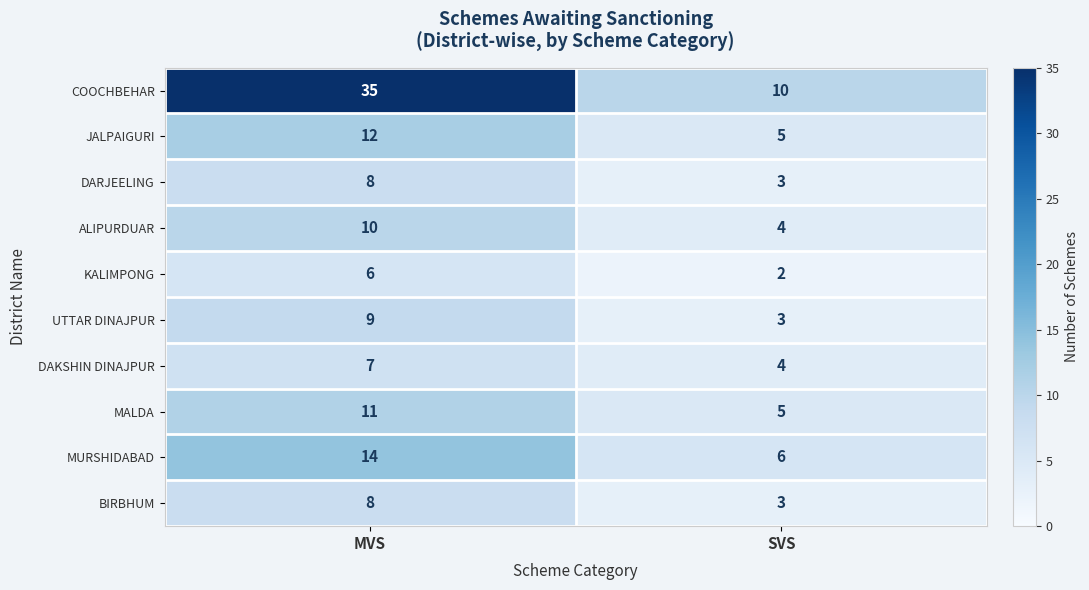

Which series has the largest total across all categories?

COOCHBEHAR